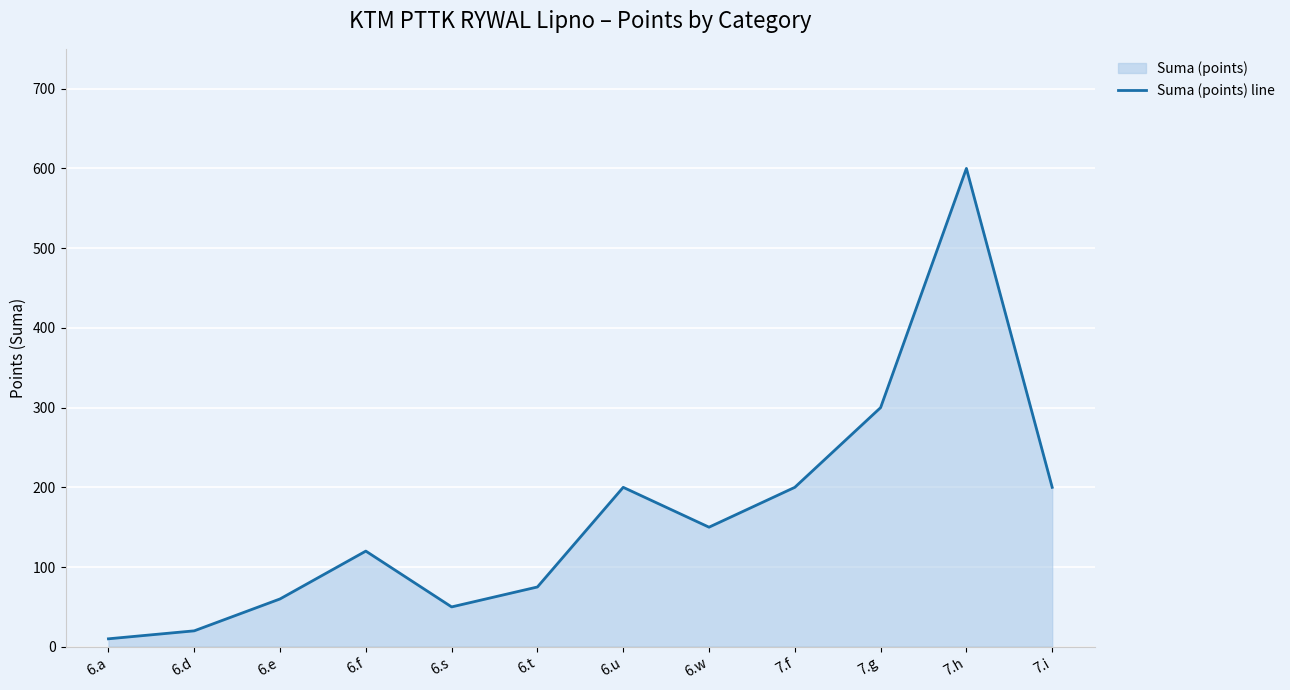

List the labels in order of value, smallest first.

6.a, 6.d, 6.s, 6.e, 6.t, 6.f, 6.w, 6.u, 7.f, 7.i, 7.g, 7.h